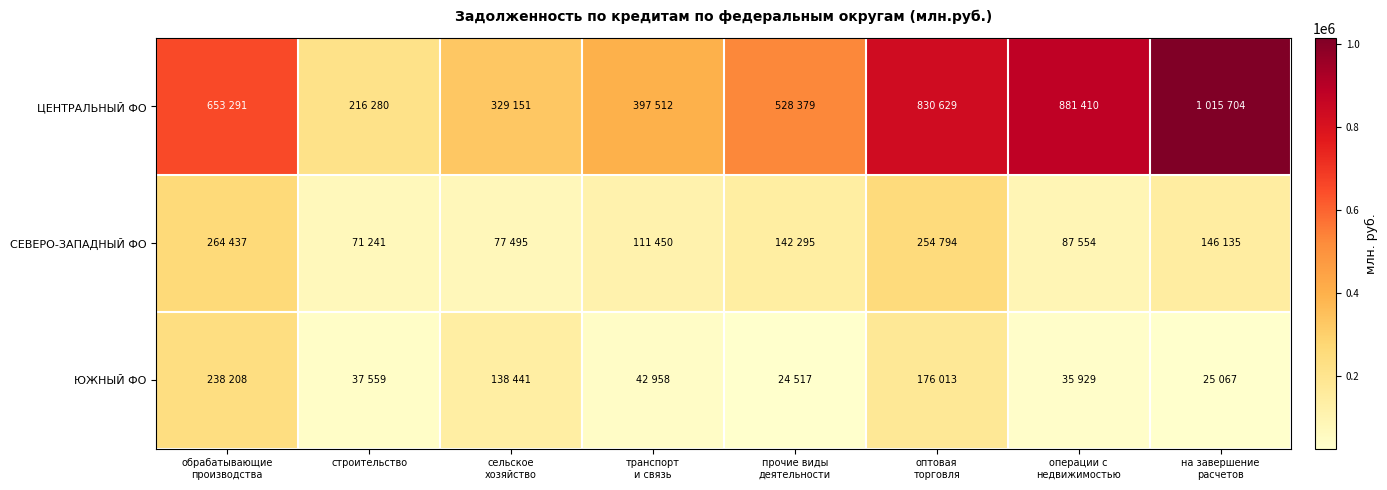

At how many categories does at least one series exceed 819991?

3